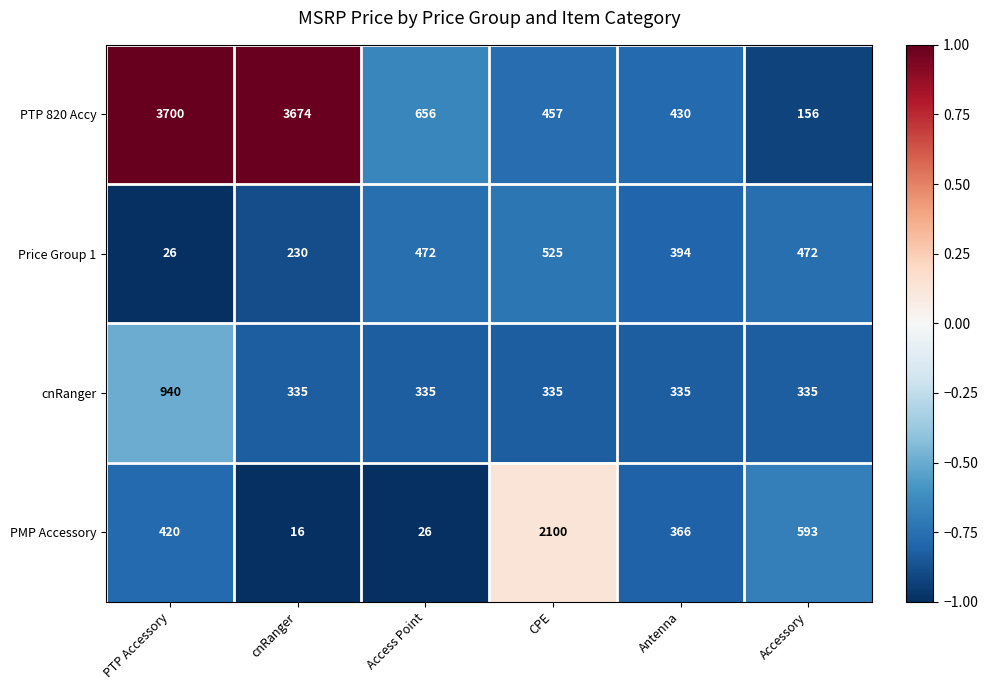

What value does the PTP 820 Accy series have at Access Point, to the nearest 50?

650